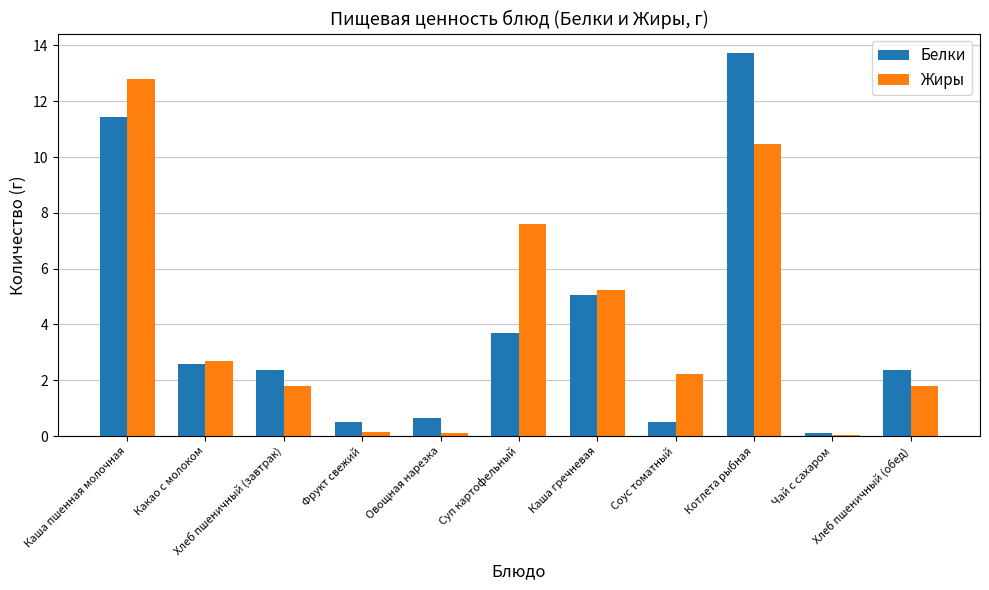

Which category has the highest value in the Белки series?

Котлета рыбная